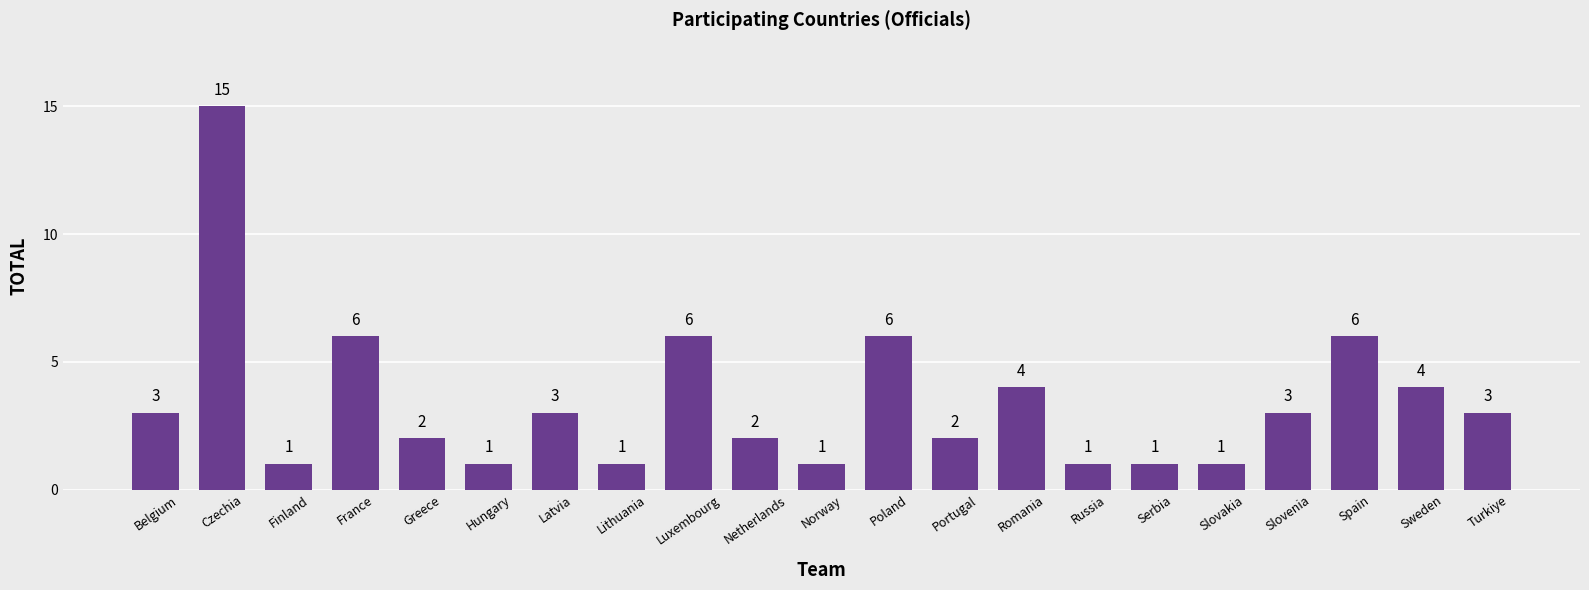

What is the ratio of the value at Czechia to the value at Finland?

15.0